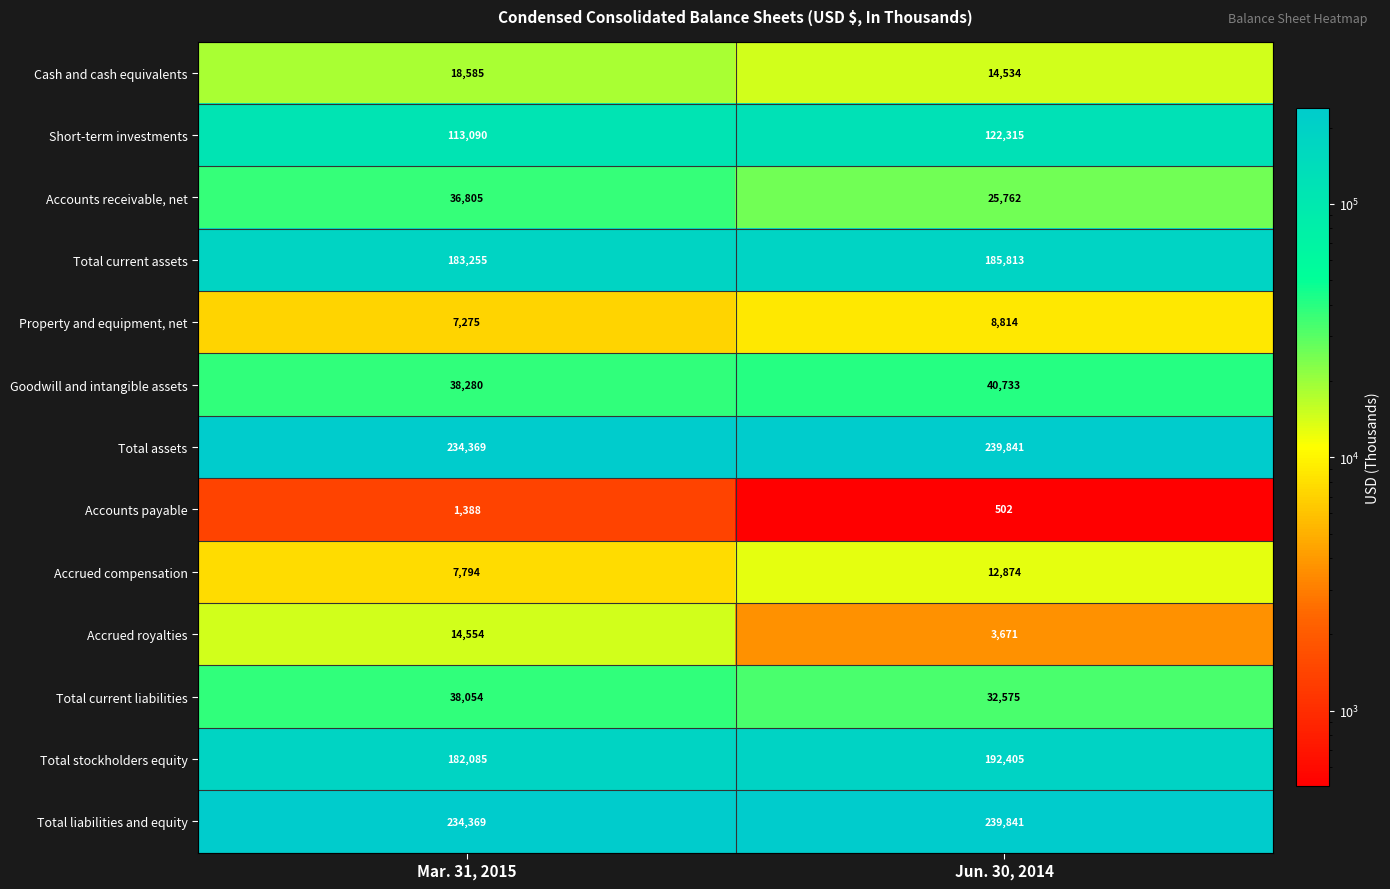

Which series changed the most between Mar. 31, 2015 and Jun. 30, 2014?

Accounts receivable, net